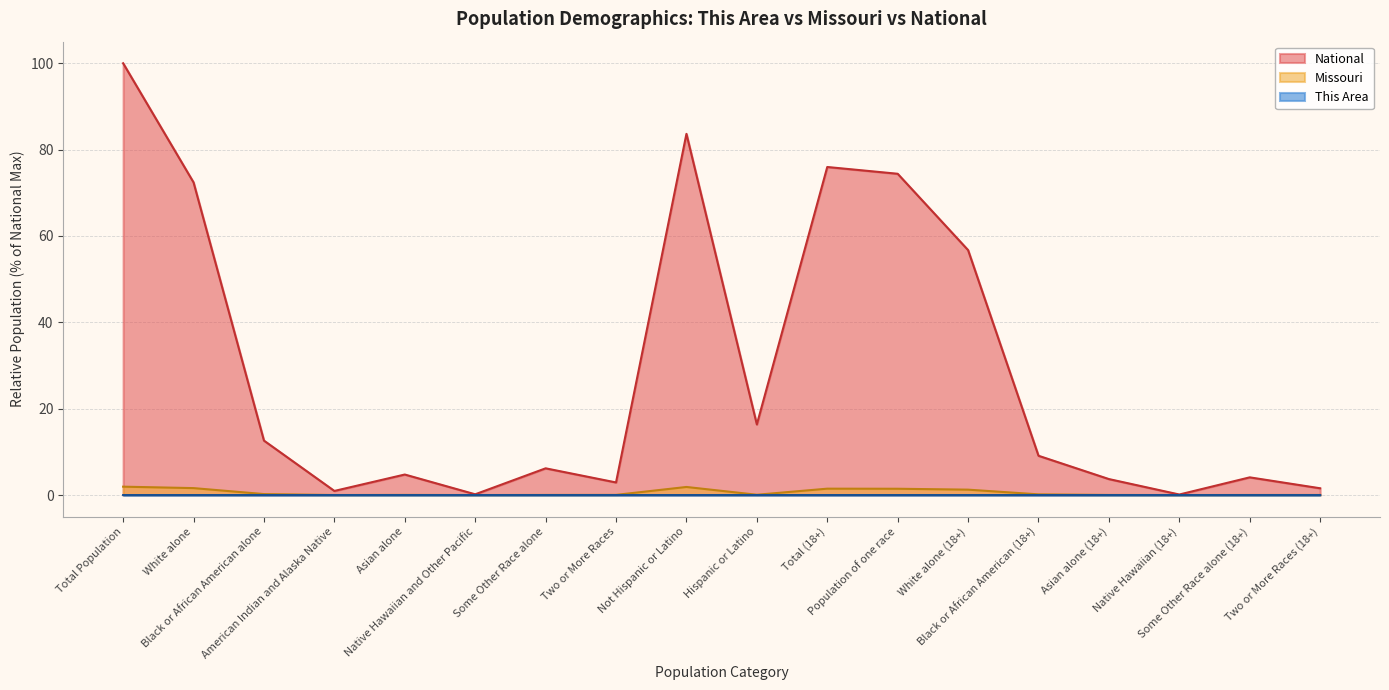

Is it true that This Area equals 0.0 at White alone?

True